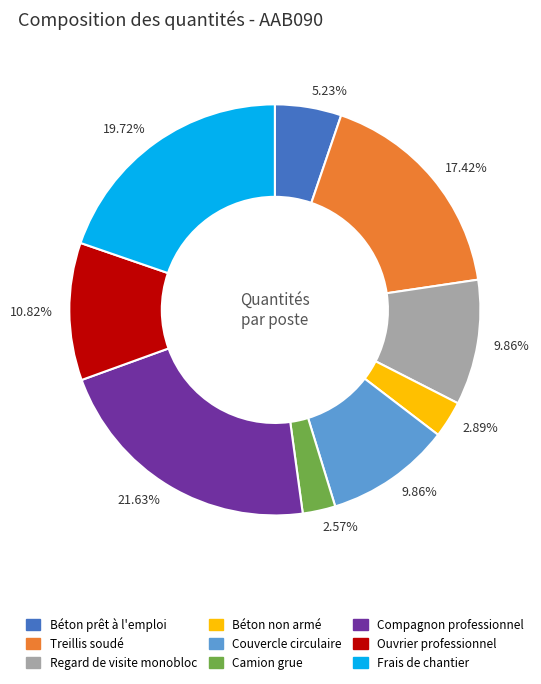

Is there any slice that represents more than half of the pie?

No